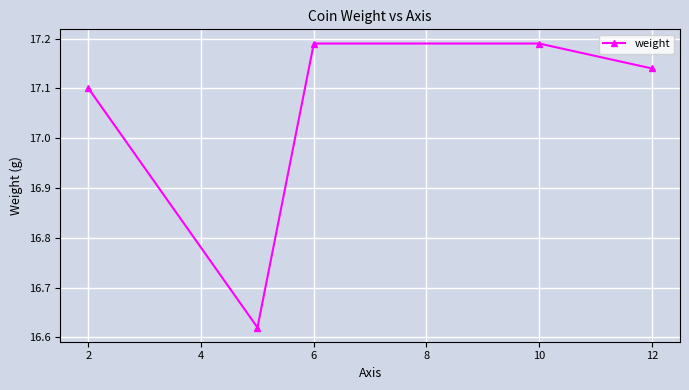

How many interior local valleys (lower than both neighbors) does the data have?

1